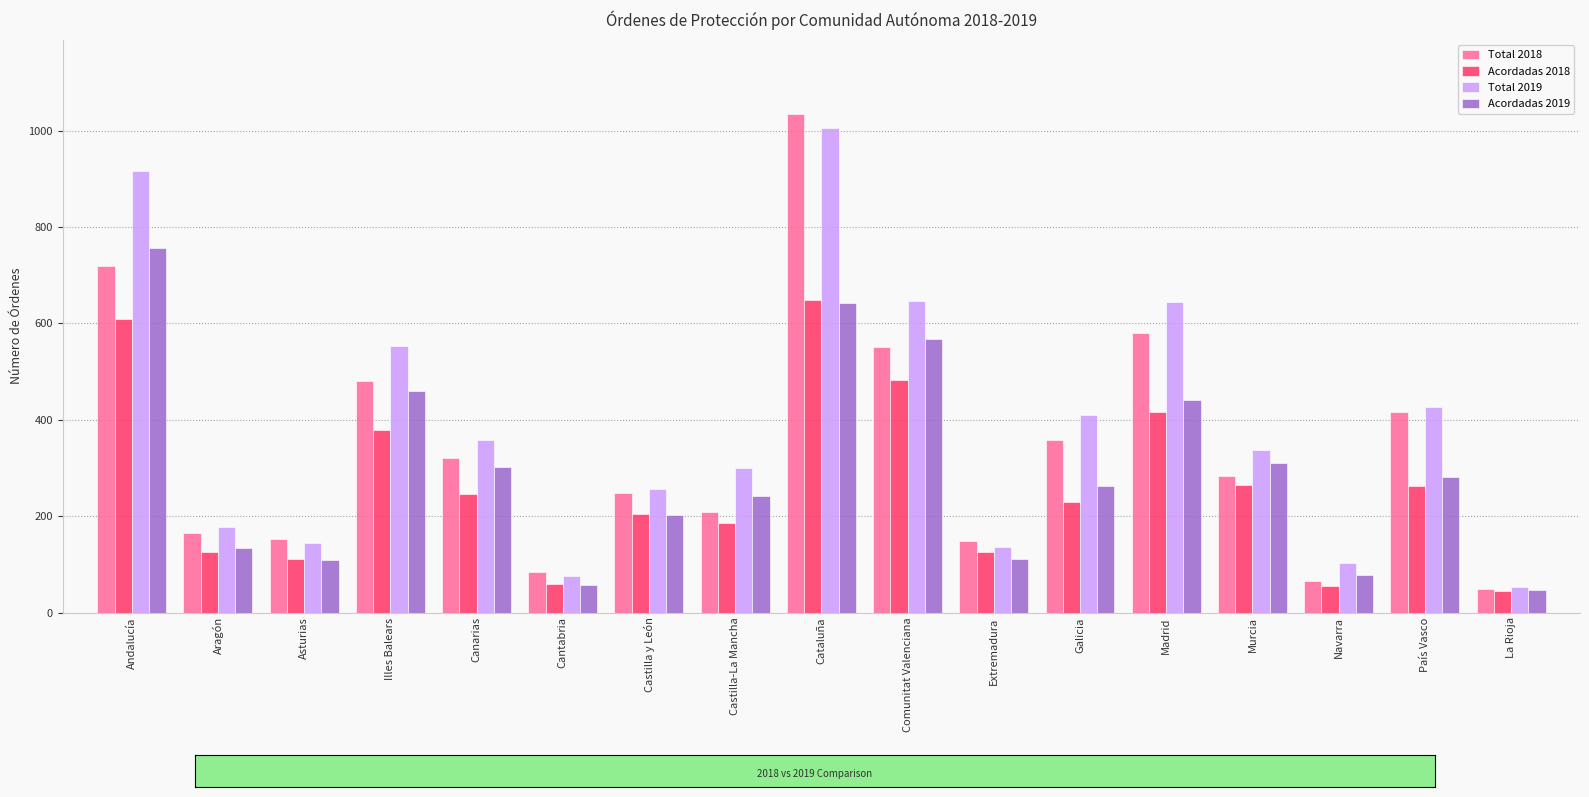

Which category has the lowest value in the Total 2018 series?

La Rioja